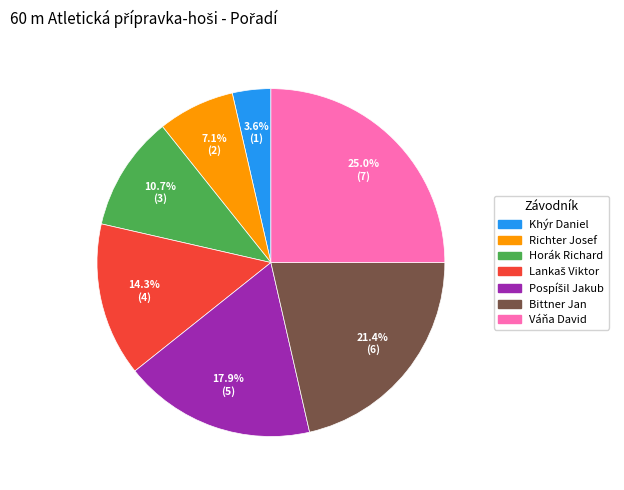

To the nearest percent, what percentage of the pie is Khýr Daniel?

4%